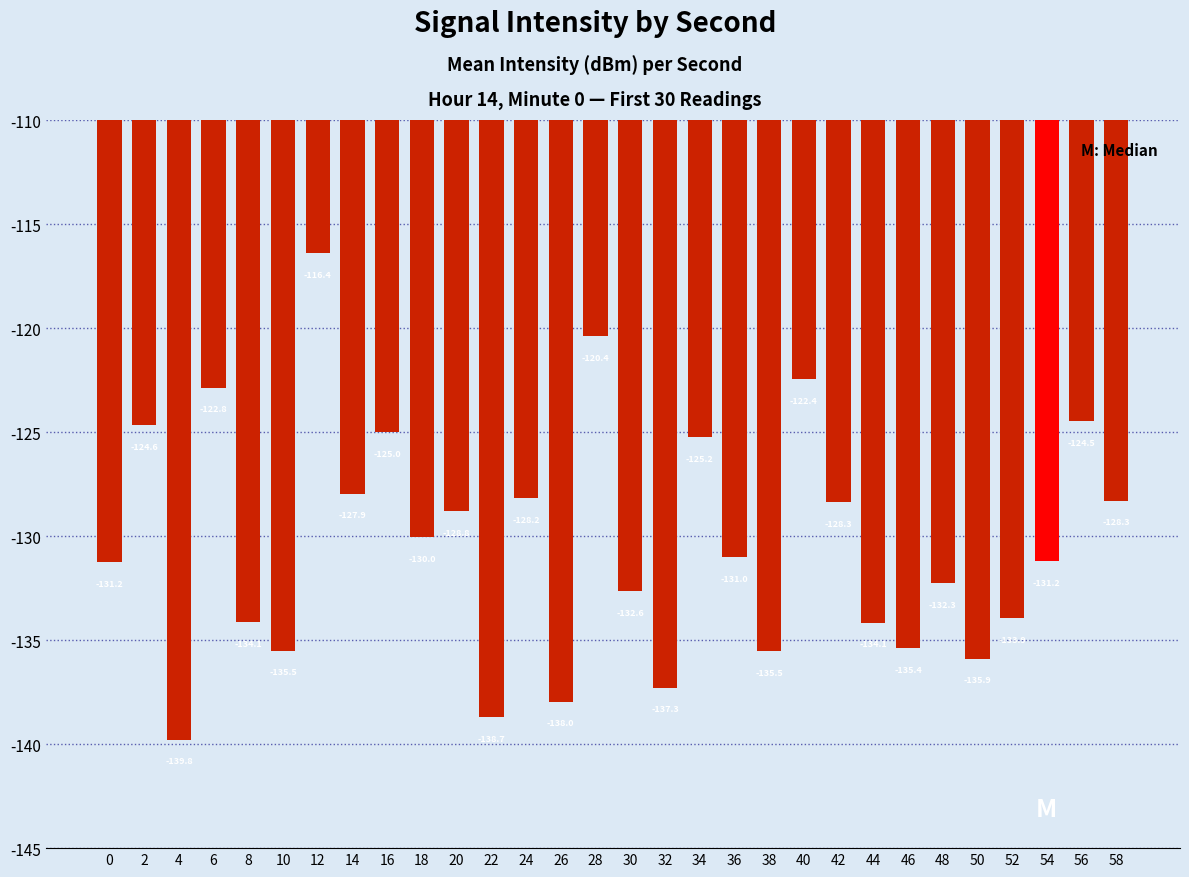

What is the value of the 2nd bar from the left?

-124.6